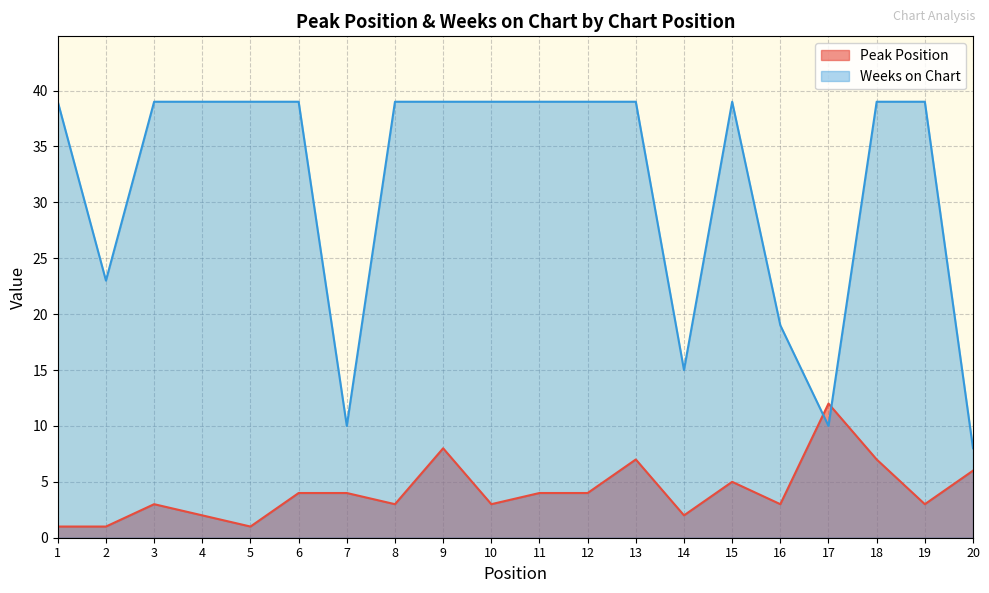

Which category has the lowest value across all series?

1